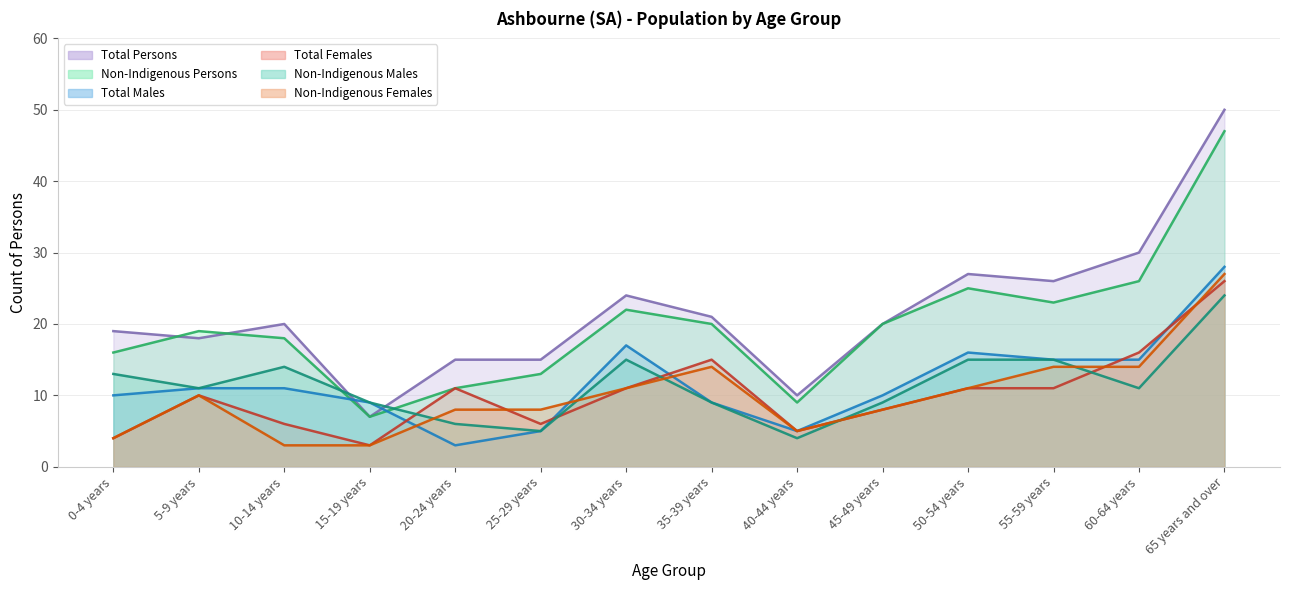

What is the sum of the Total Males values at 10-14 years and 55-59 years?

26